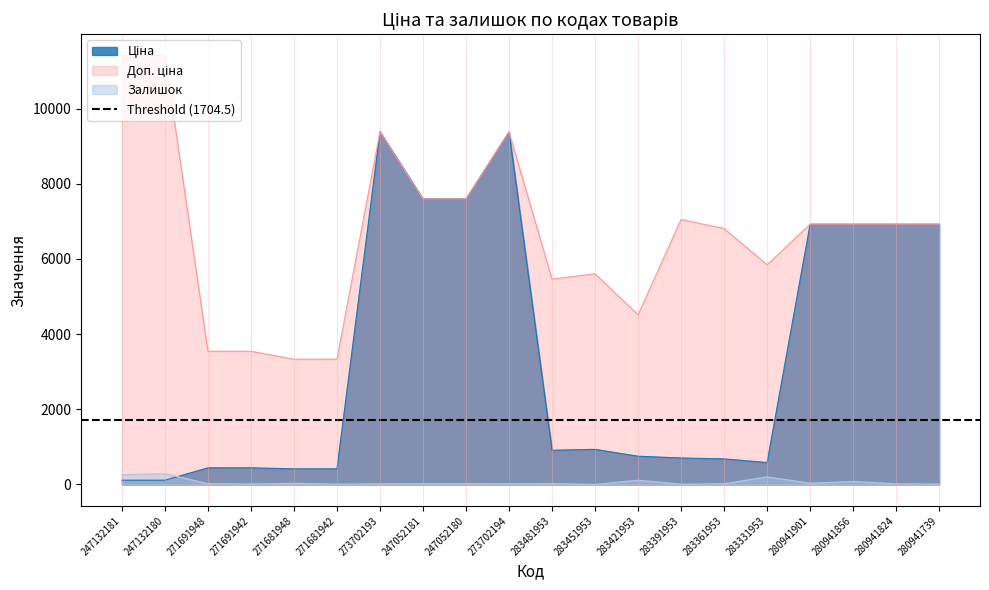

At which label does Ціна first exceed 910?

273702193